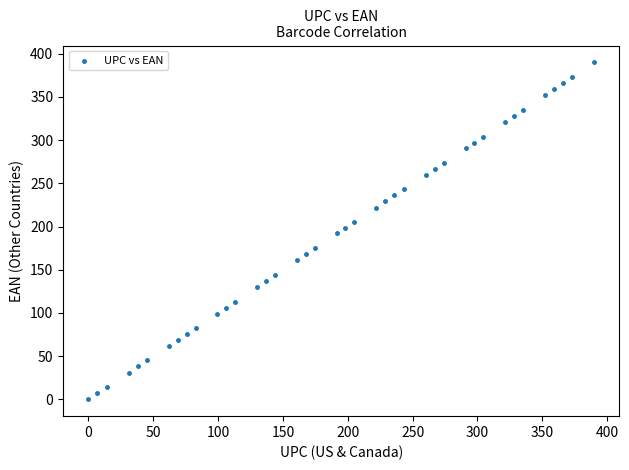

What is the range of X values (max minus min)?

390